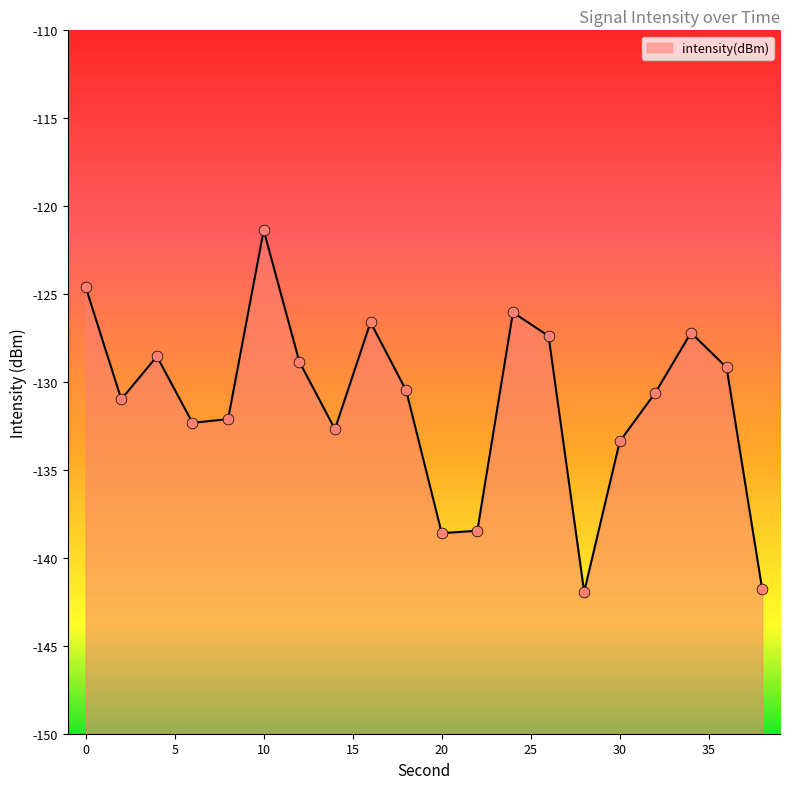

What is the change in value from 6 to 32?

+1.7